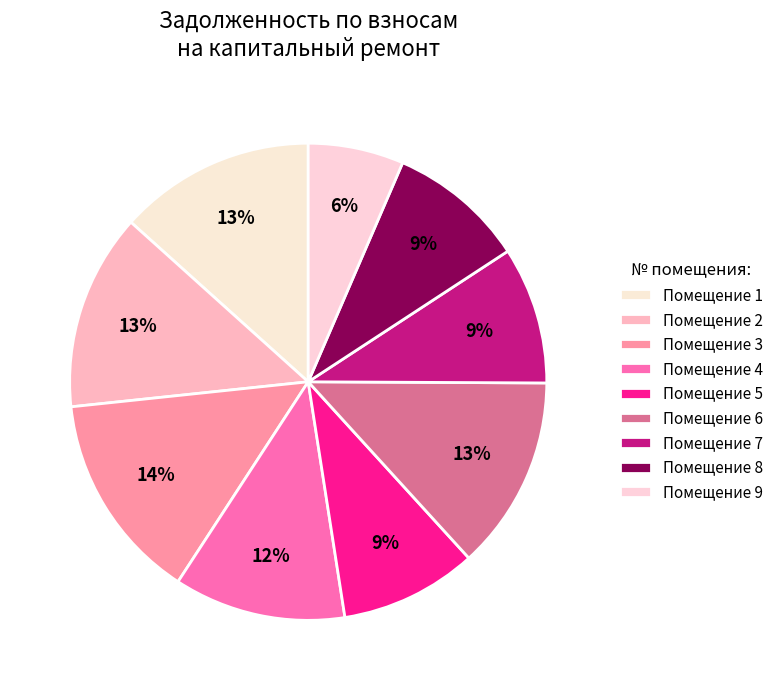

How many slices are in this pie chart?

9